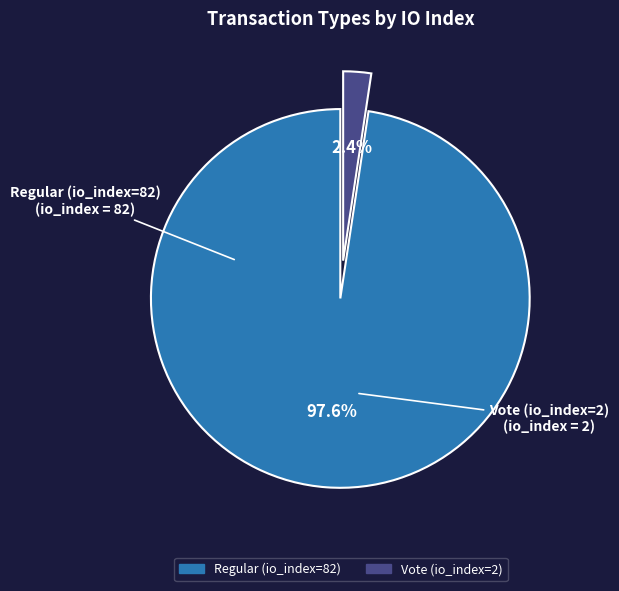

How many segments does this pie chart have?

2